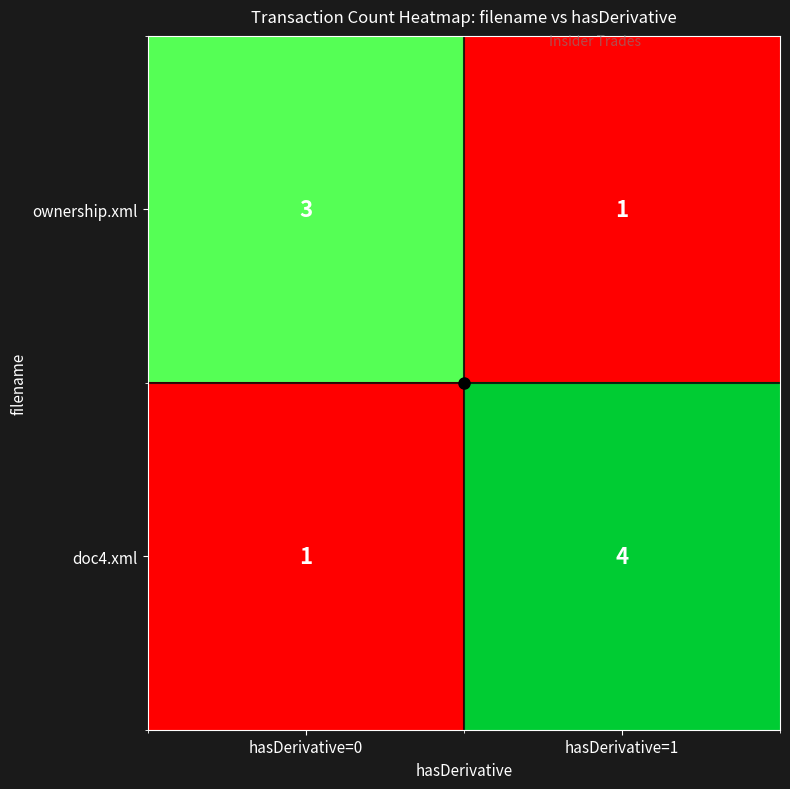

Is it true that ownership.xml equals 4 at hasDerivative=0?

False